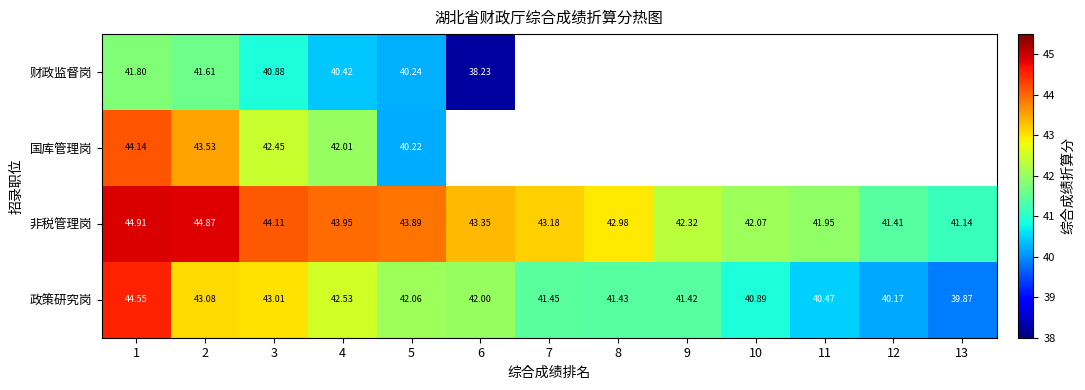

Between 5 and 12, which is larger?

5